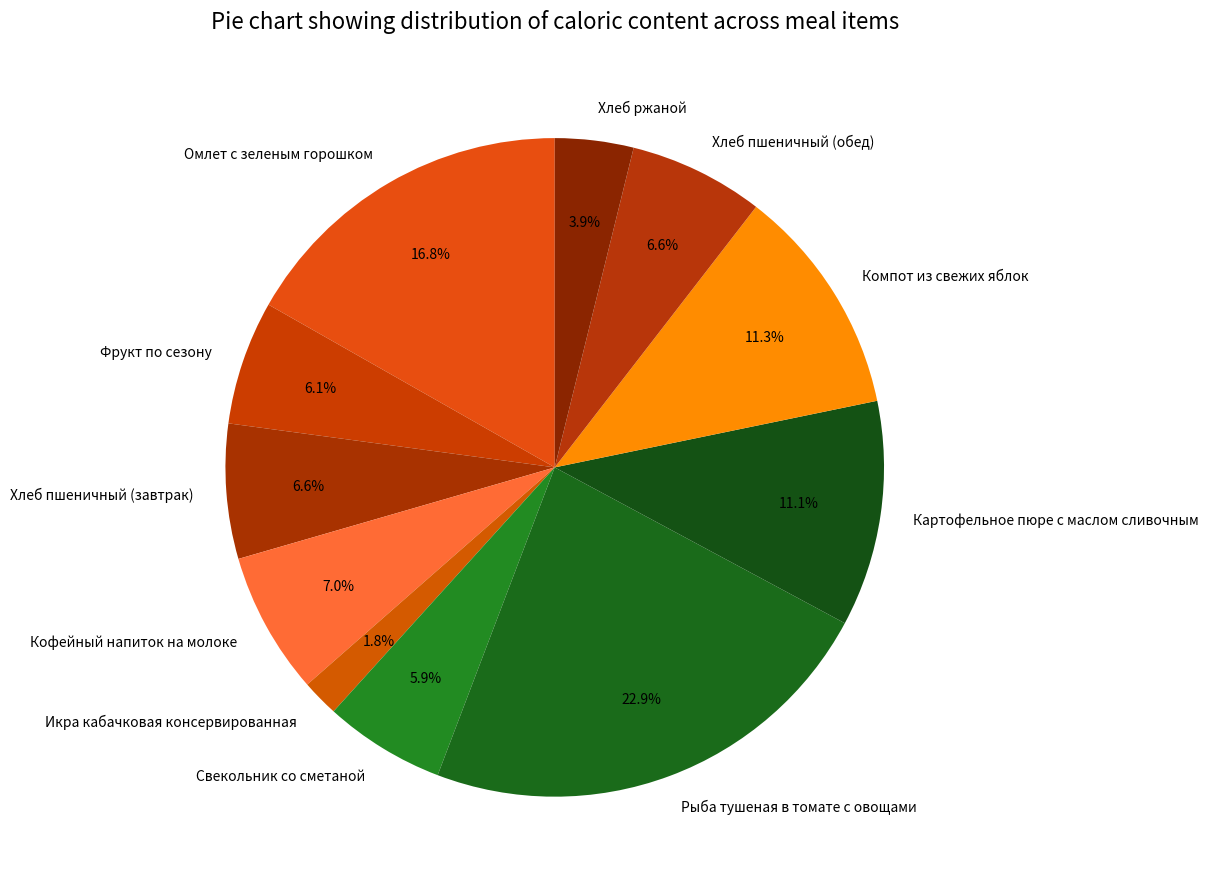

To the nearest percent, what is the average slice percentage?

9%